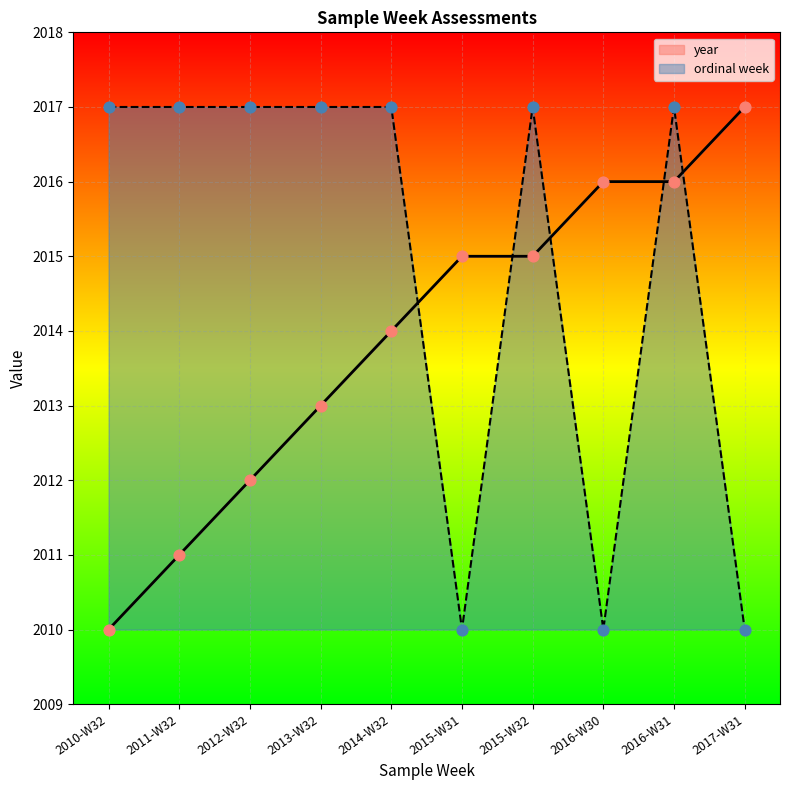

Which series has the largest total across all categories?

ordinal week